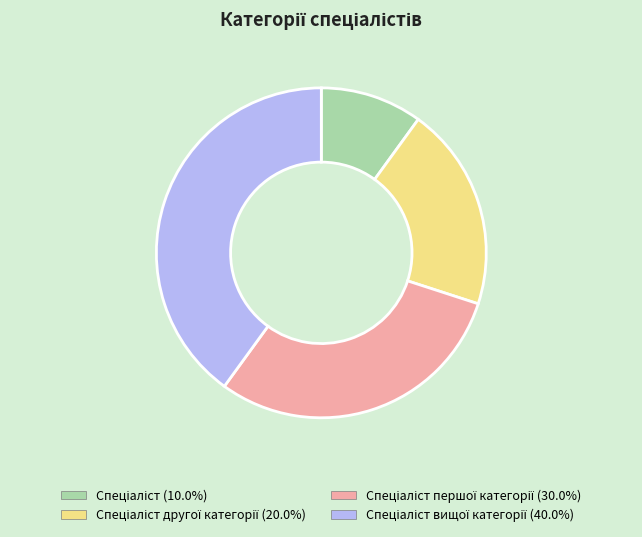

Does any single category account for the majority?

No